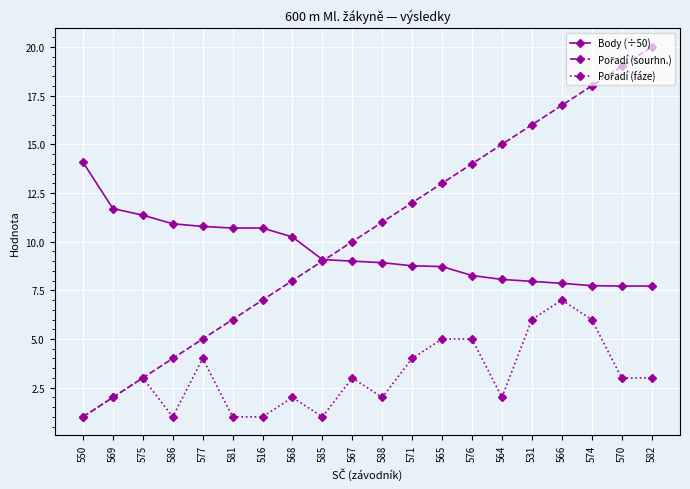

What is the total value across all series at 565?

26.7